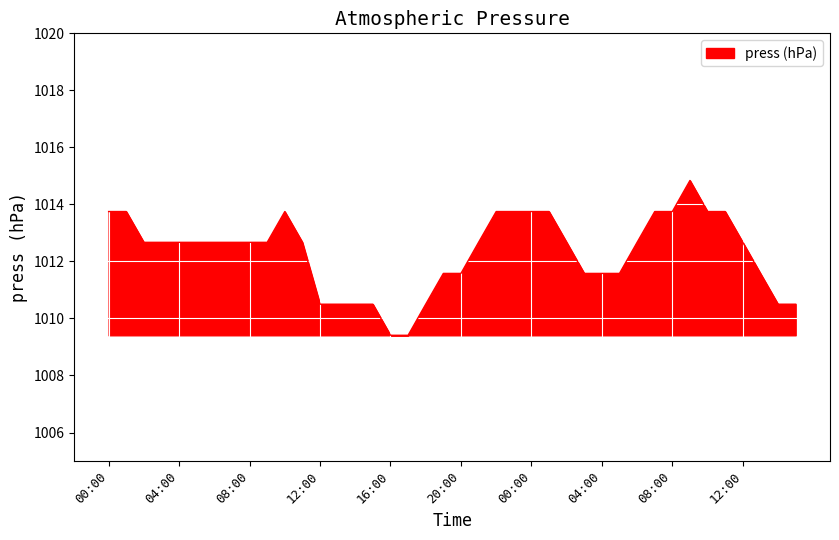

What is the difference between the maximum and minimum values?

5.4